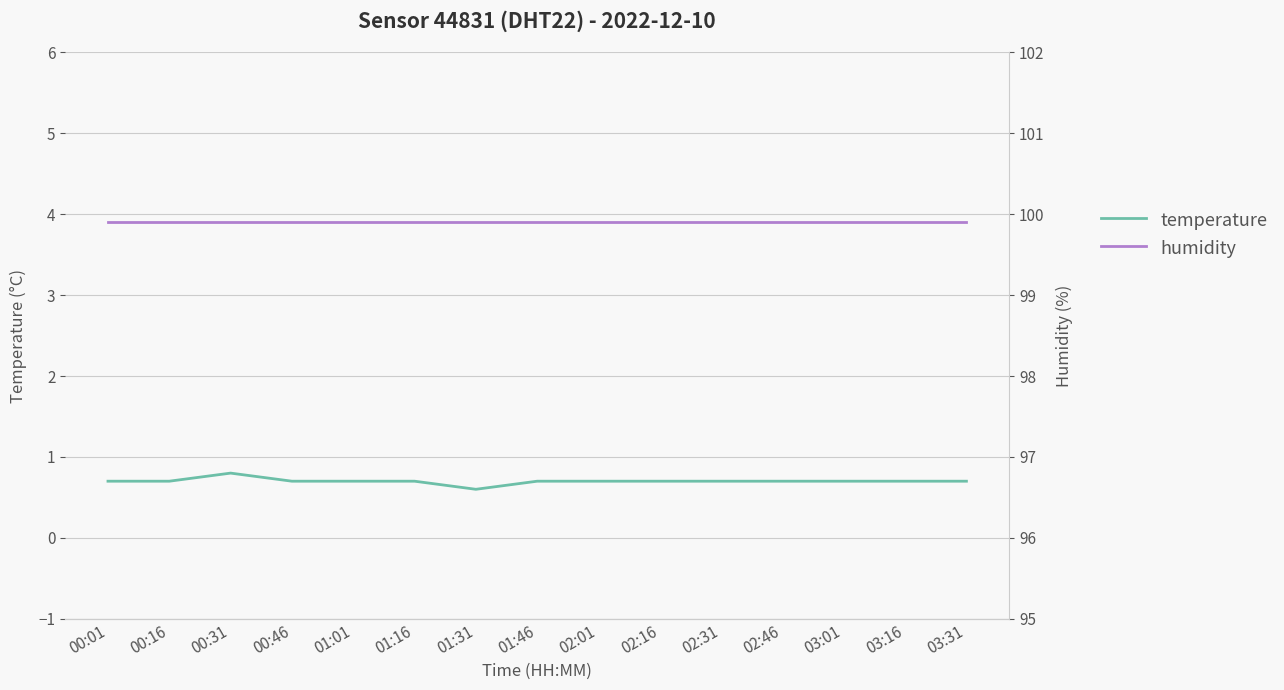

What is the maximum value shown in the chart?

99.9